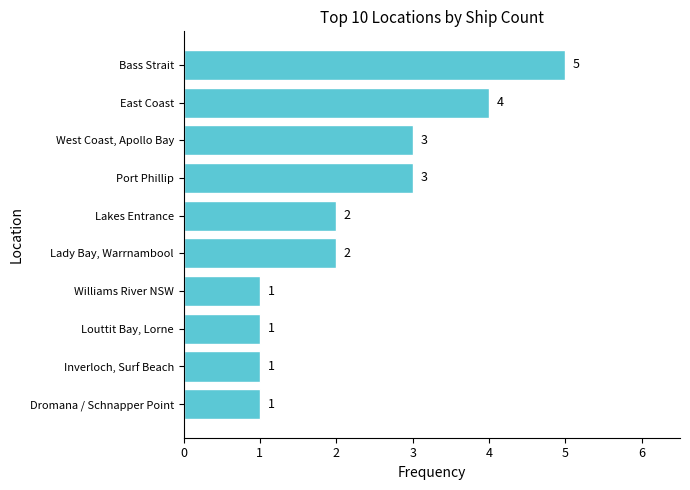

What is the sum of all values?

23